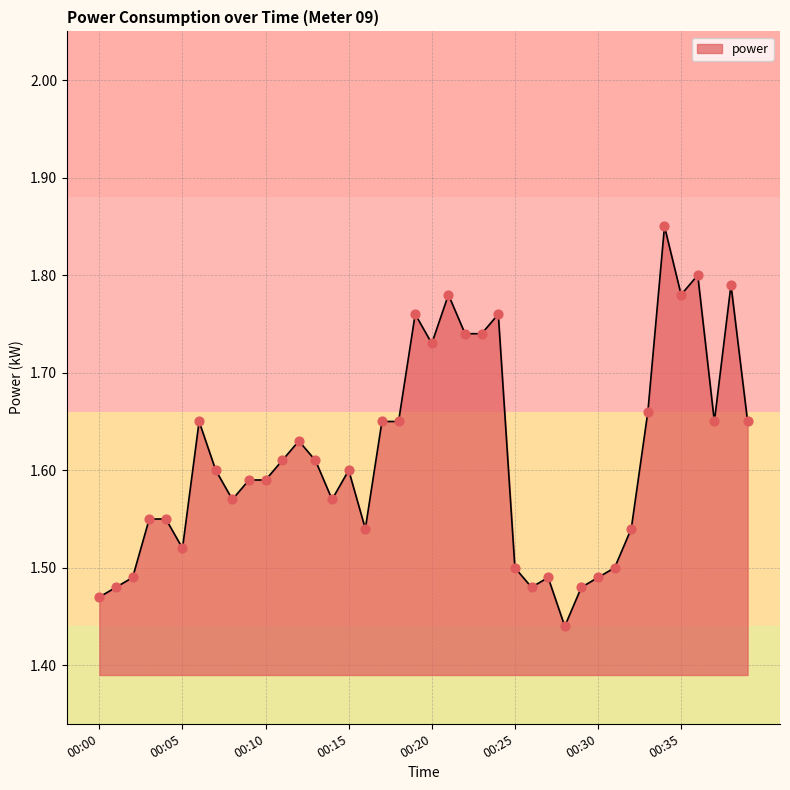

What is the difference between the maximum and minimum values?

0.4